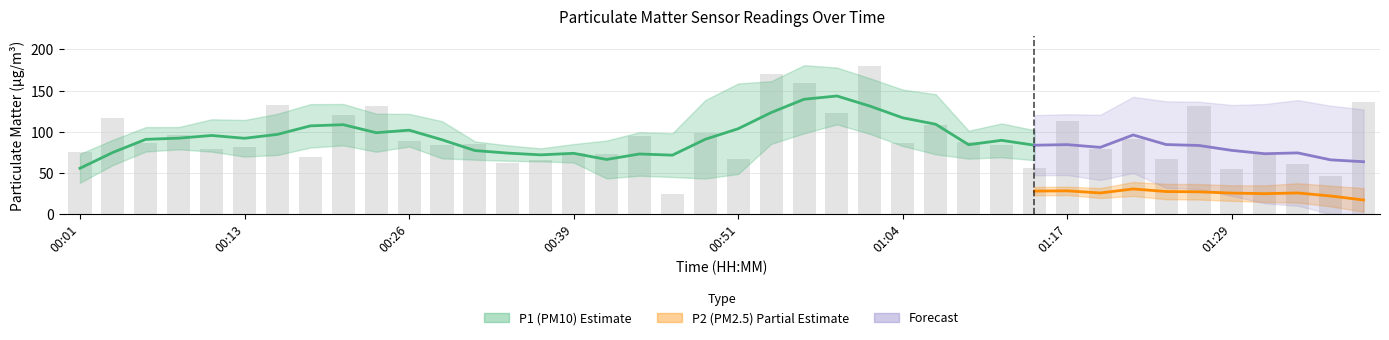

What is the label of the 22nd bar from the left?

00:54